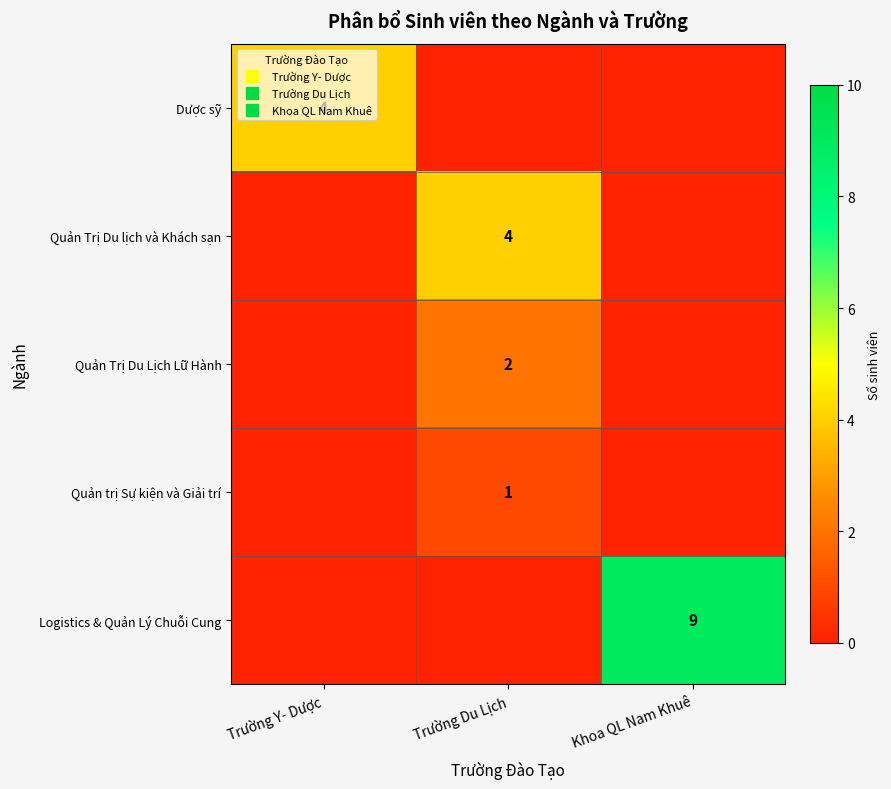

Which category has the highest value in the Logistics & Quản Lý Chuỗi Cung series?

Khoa QL Nam Khuê